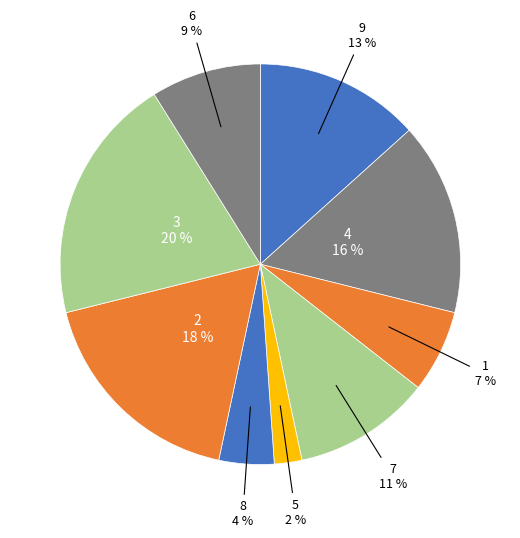

Which has a higher value, 2 or 7?

2